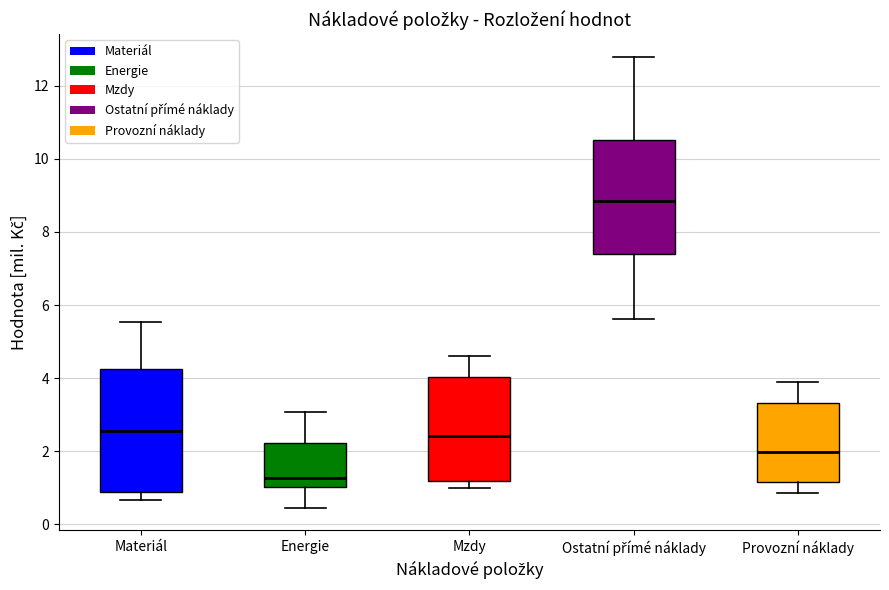

Where is the lower edge of the box for Materiál on the y-axis? The values are not printed on the chart, so give them approximately, as read against the axis.

0.8